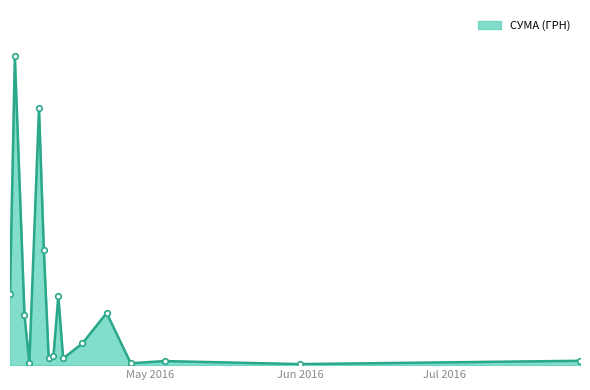

What is the smallest value displayed?

15.0